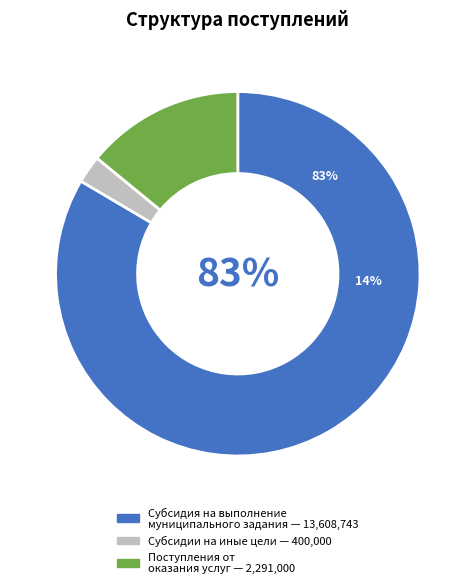

Is поступления от оказания услуг the majority of the pie?

No